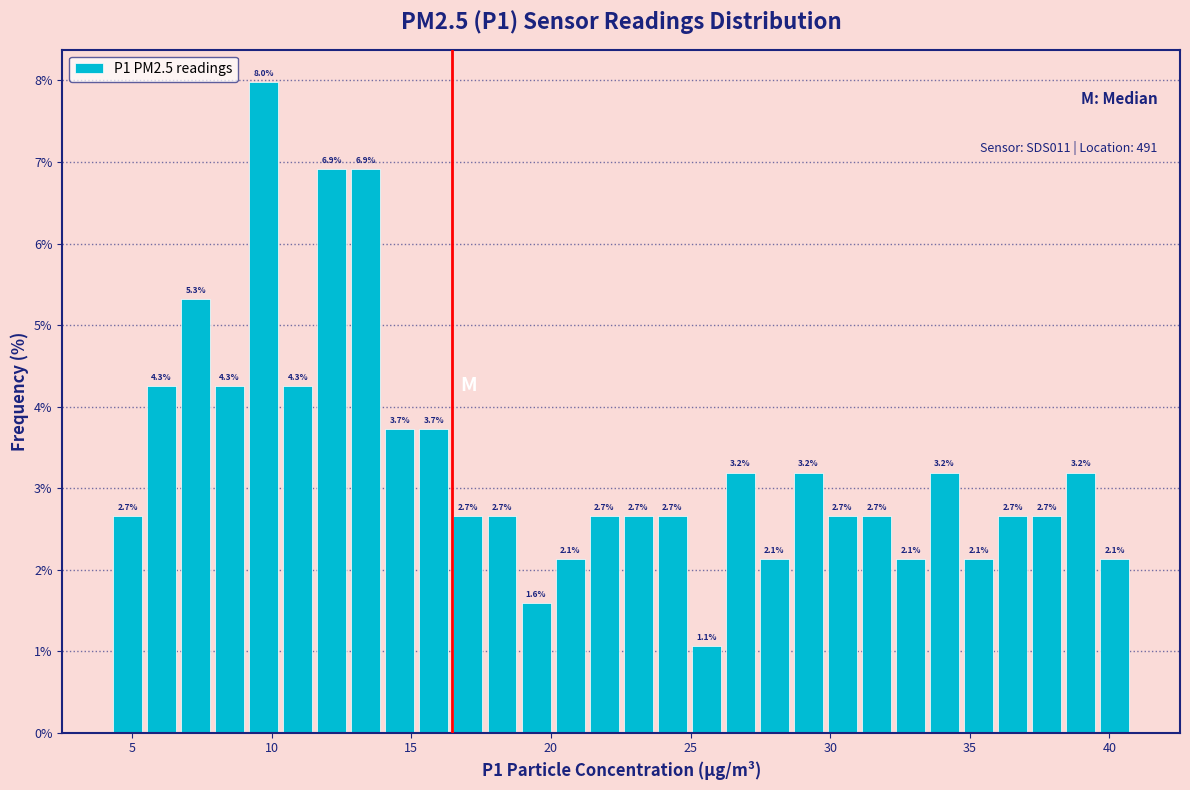

Read against the x-axis, roughly where is the centre of the tallest bar?

9.5